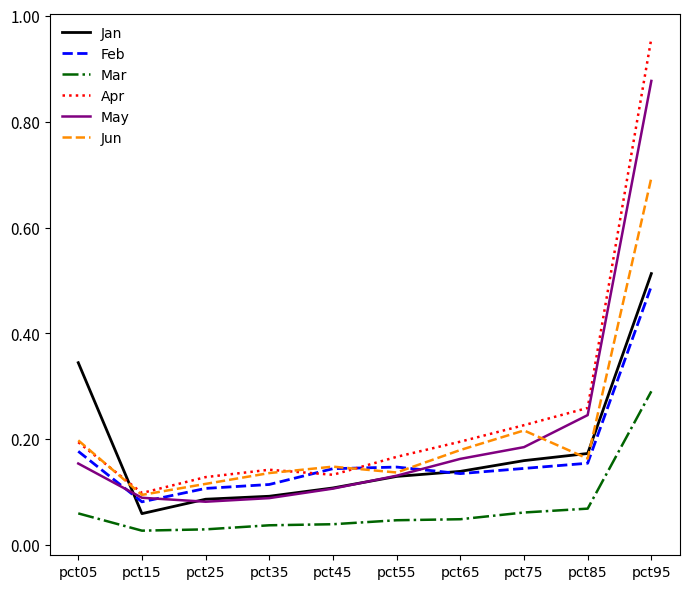

How many interior local valleys does the Jun series have?

3